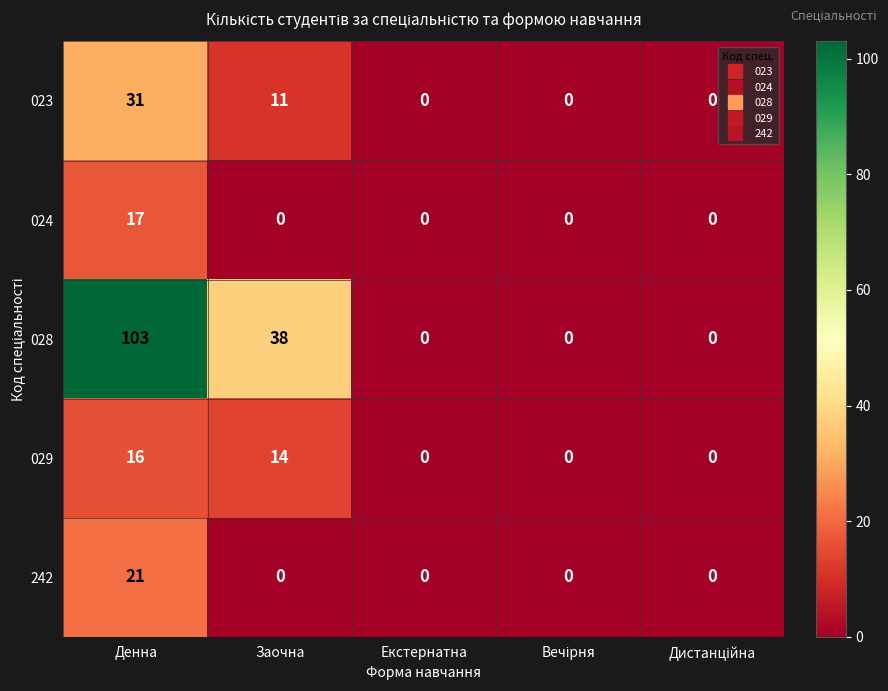

Which series has the largest total across all categories?

028